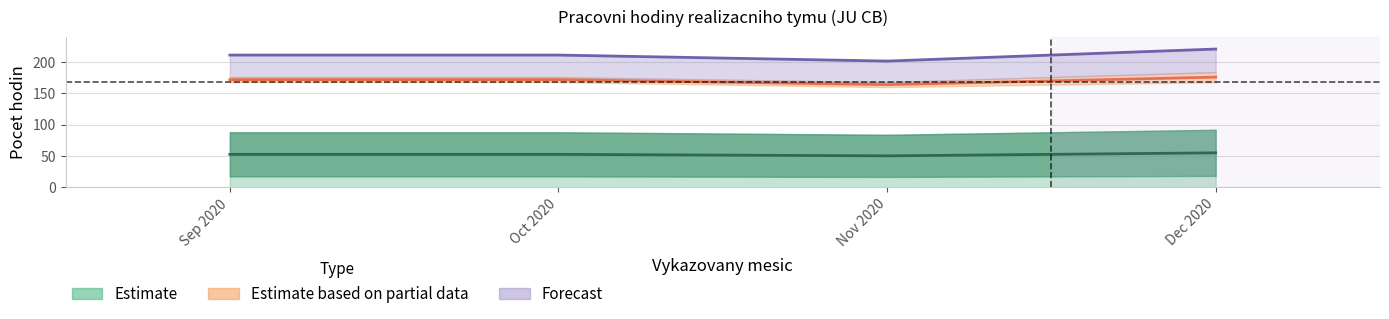

What value does the Fond PD lower series have at 10?

168.0